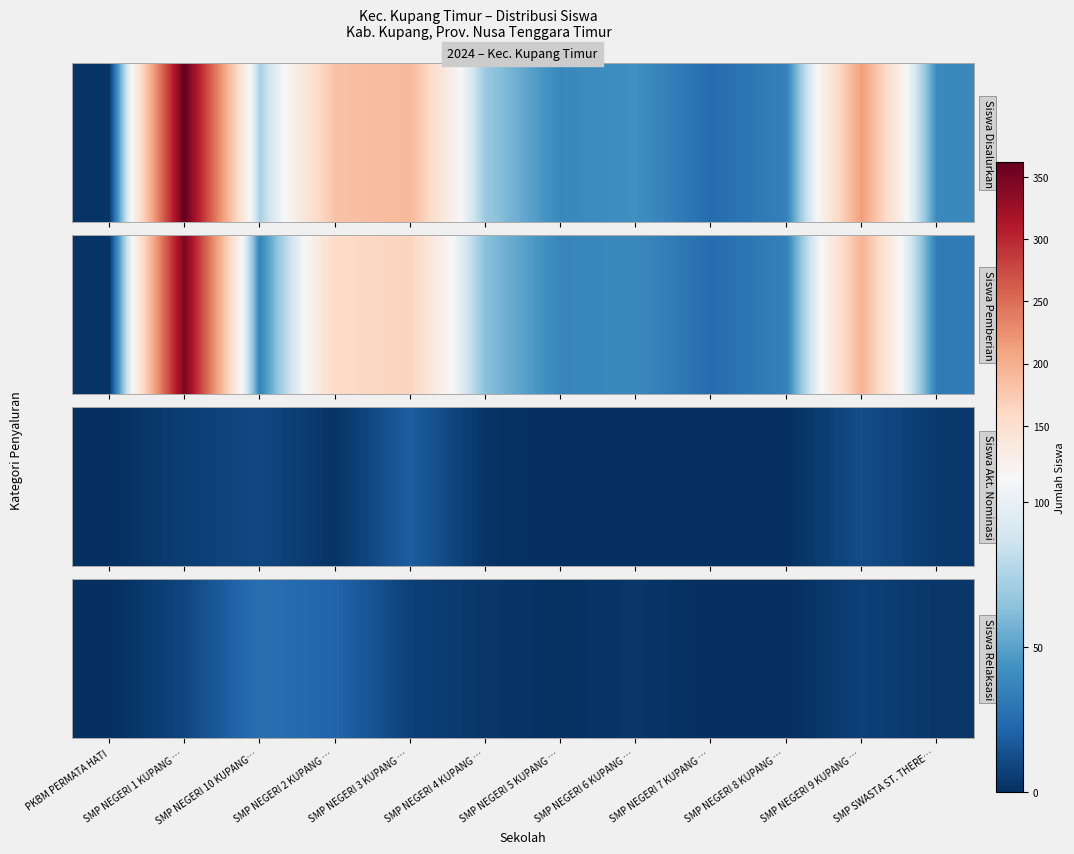

Reading left to right, extract all data points from this chart.

0	9	27	22	7	3	1	3	0	0	7	3